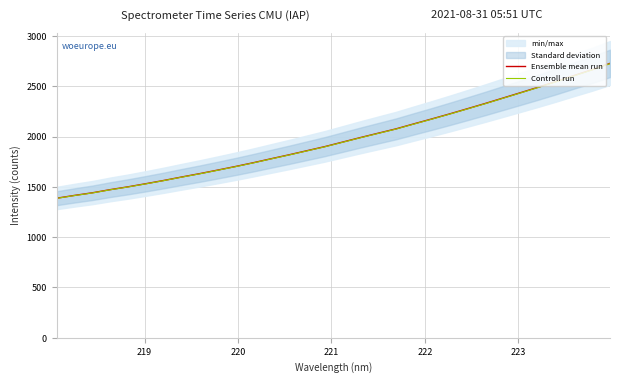

What is the highest value of the Controll run series?

2725.6